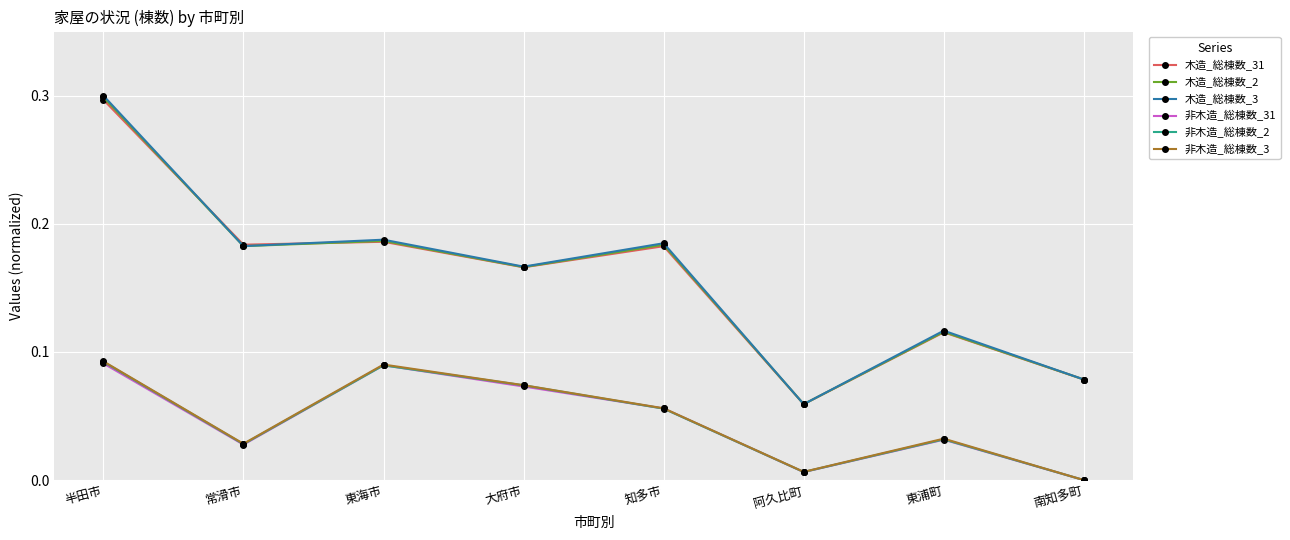

What is the label of the 6th point from the right?

東海市